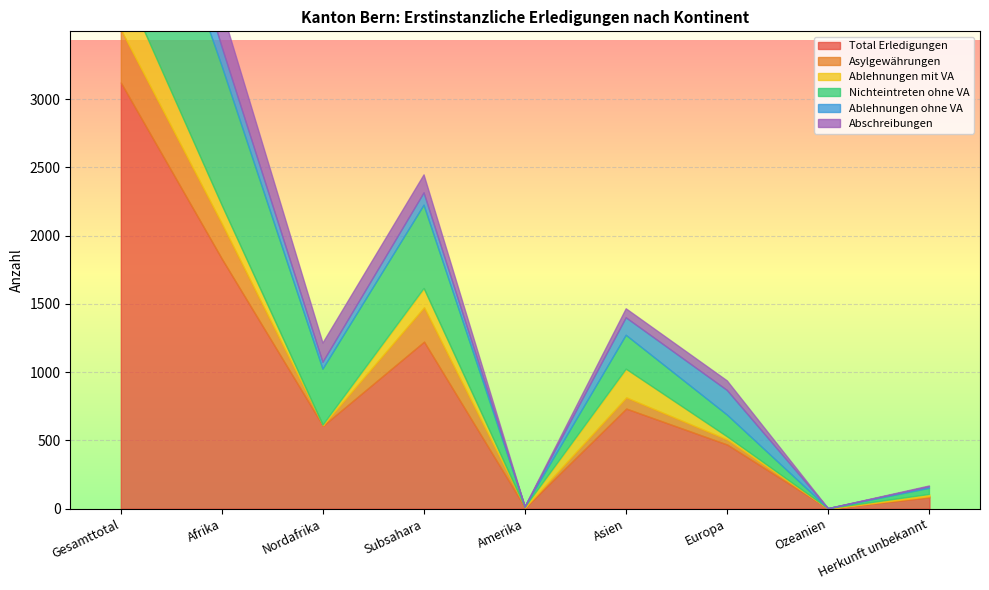

Which series ends up on top after the final intersection of Ablehnungen ohne VA and Nichteintreten ohne VA?

Ablehnungen ohne VA